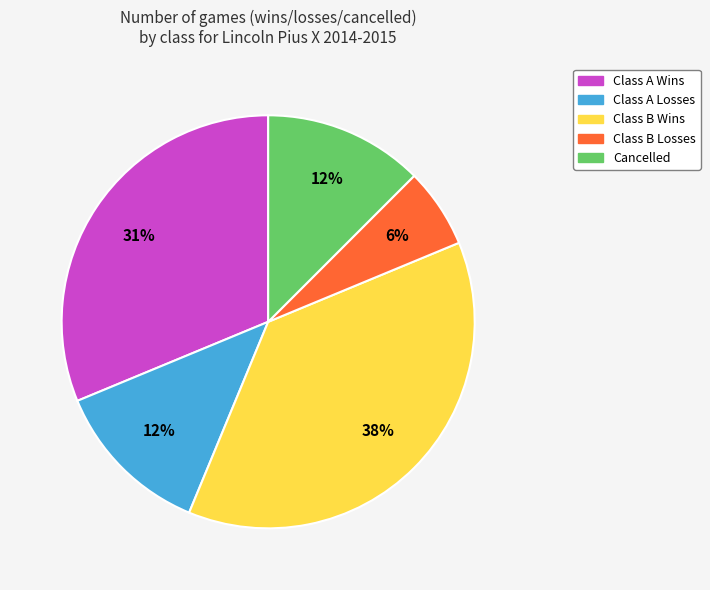

To the nearest percent, what is the average slice percentage?

20%